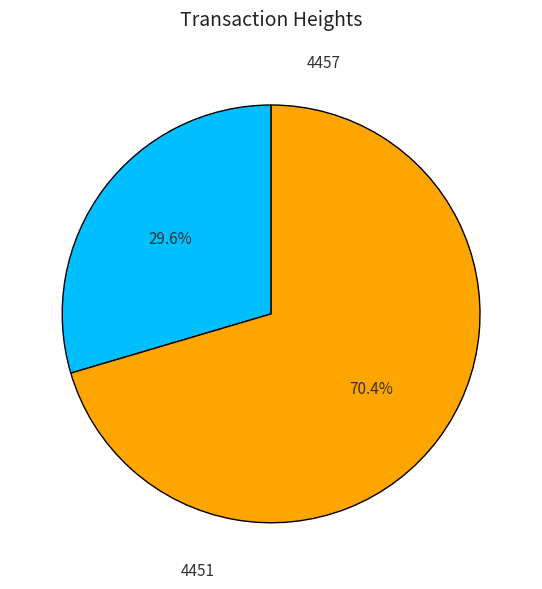

What percentage is the 4457 slice, to the nearest percent?

30%